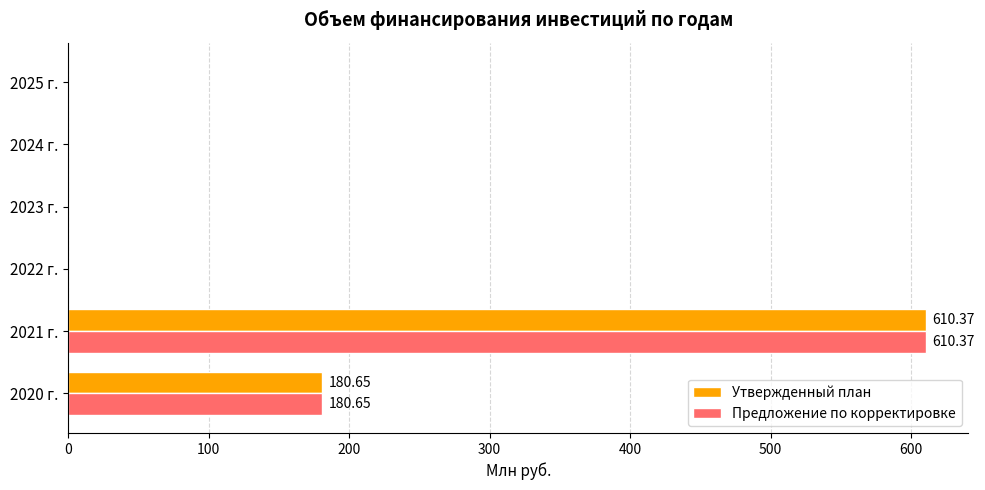

At which category is the sum across all series the highest?

2021 г.